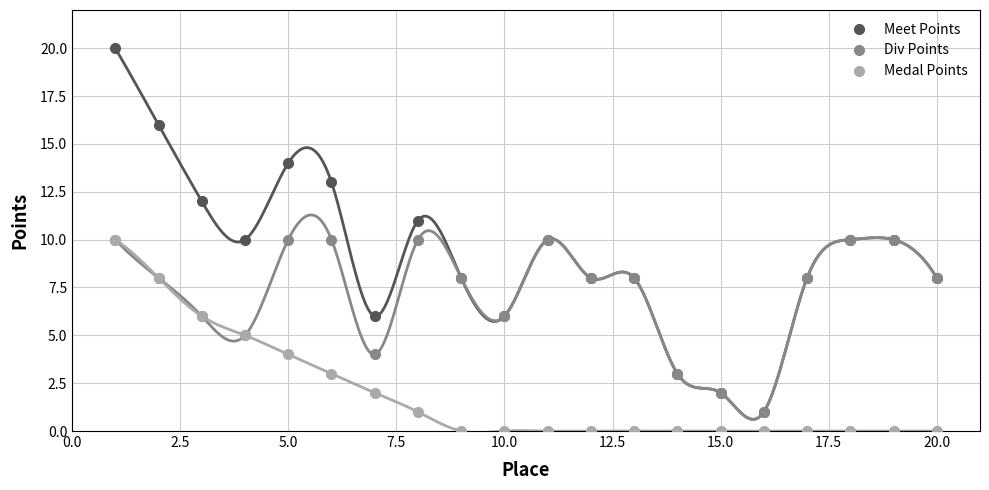

Reading left to right, what are all the values shown in this chart?

Meet Points: 20	16	12	10	14	13	6	11	8	6	10	8	8	3	2	1	8	10	10	8
Div Points: 10	8	6	5	10	10	4	10	8	6	10	8	8	3	2	1	8	10	10	8
Medal Points: 10	8	6	5	4	3	2	1	0	0	0	0	0	0	0	0	0	0	0	0